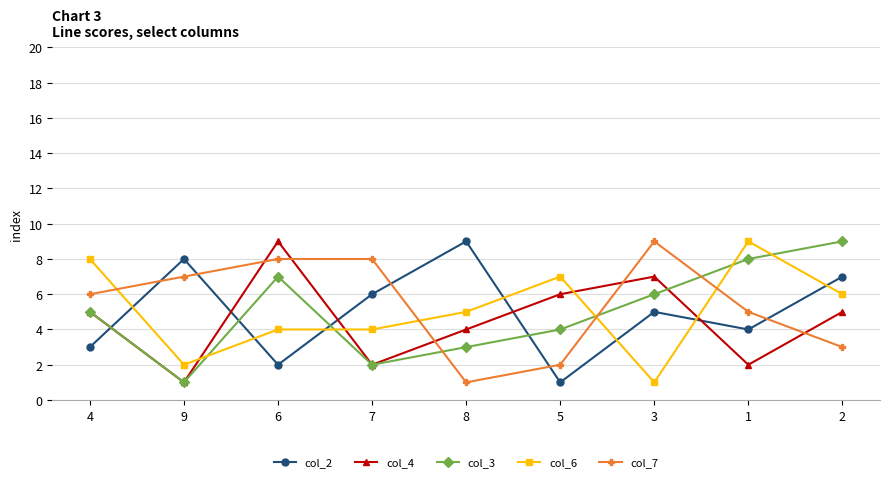

How many lines are shown in the chart?

5